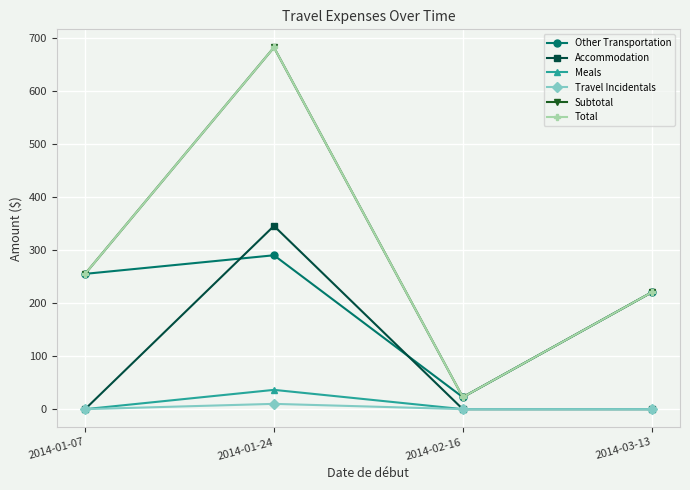

What is the label of the 3rd point from the right?

2014-01-24